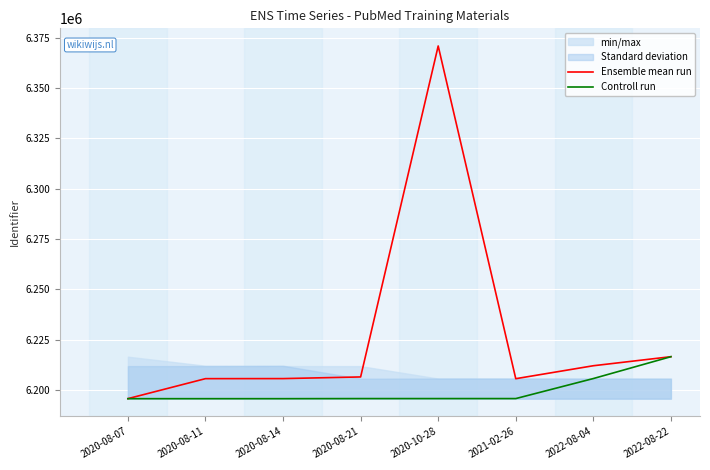

What is the value of the Controll run point at the 8th from the left?

6216498